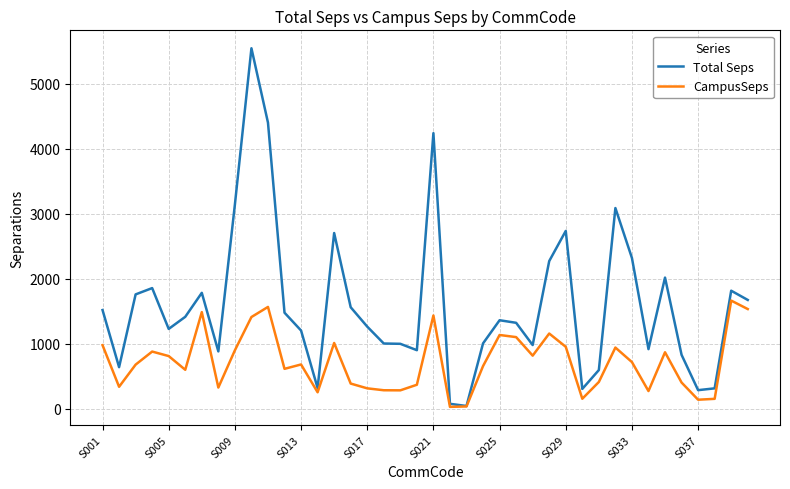

Which series has the largest range (max minus min)?

Total Seps